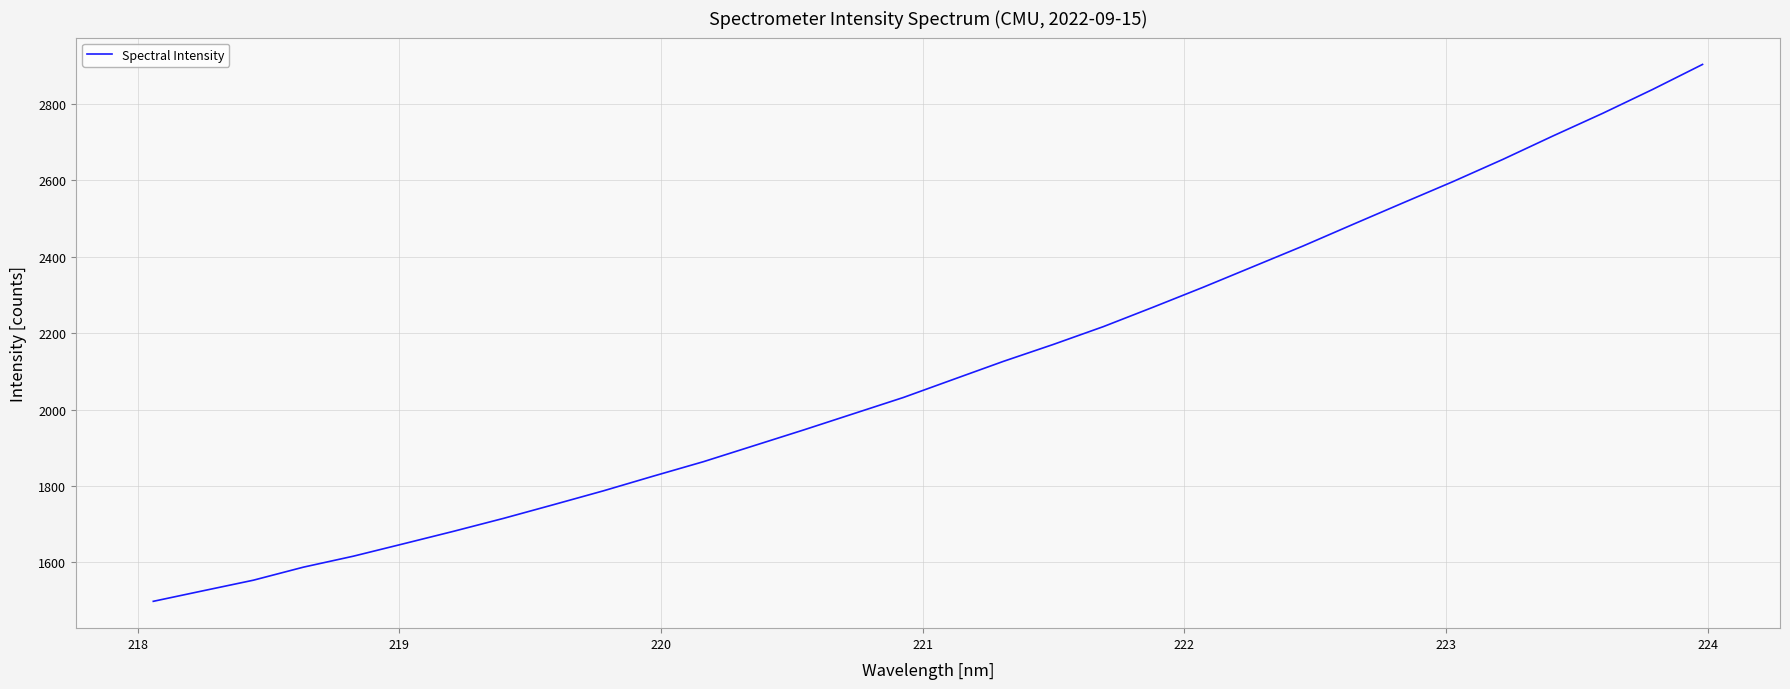

What is the difference between the maximum and minimum values?

1405.9